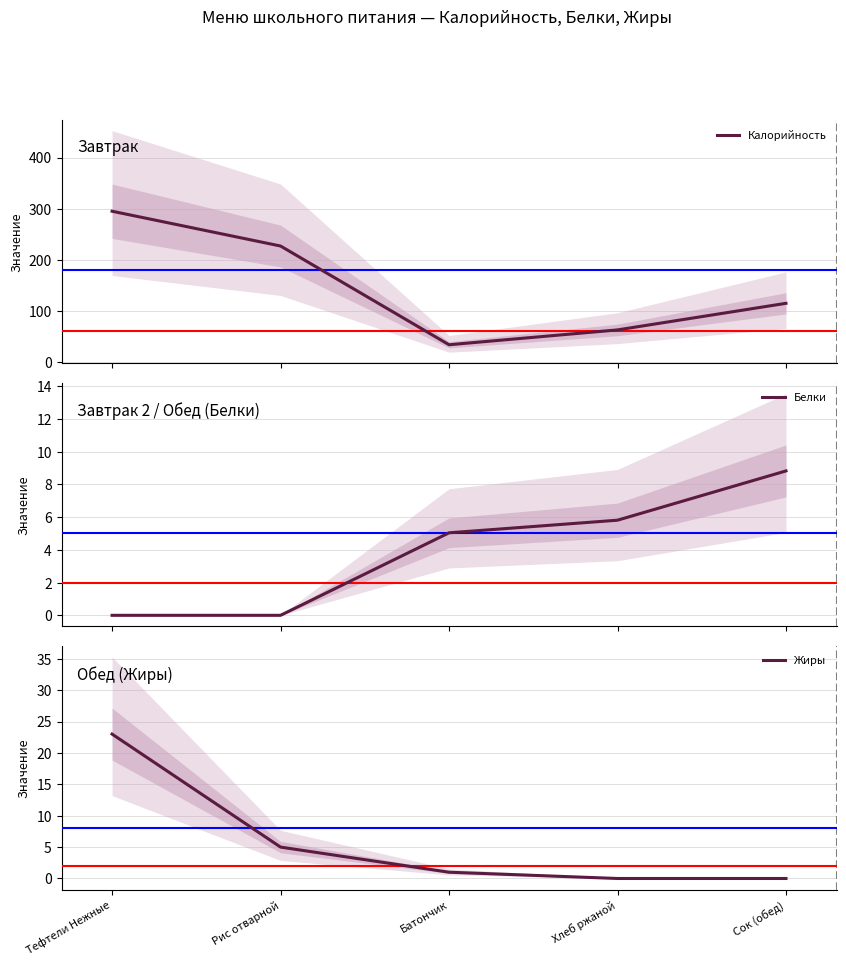

How many data points does each series have?

5